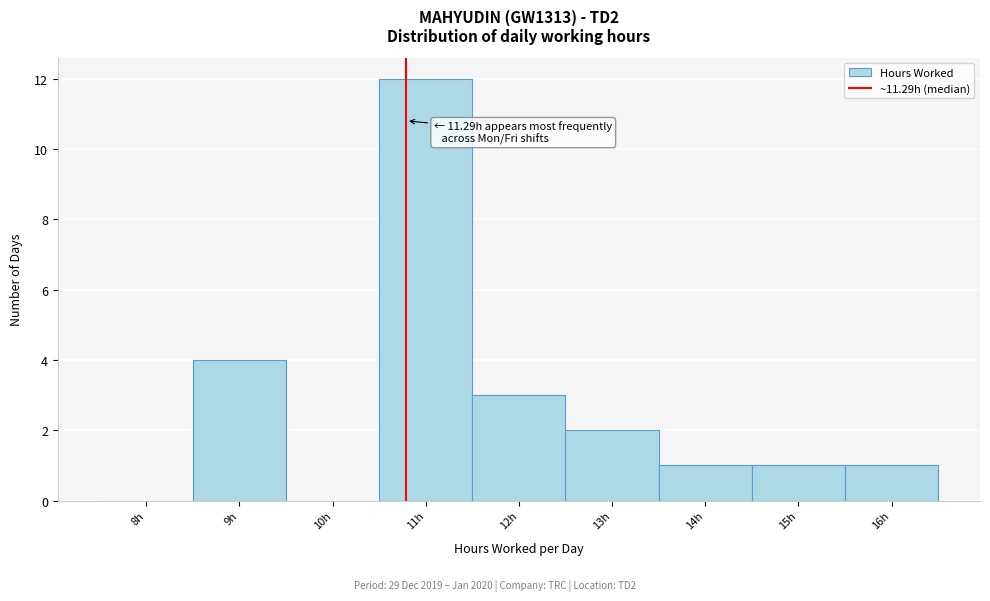

Reading left to right, extract all data points from this chart.

8h=0	9h=4	10h=0	11h=12	12h=3	13h=2	14h=1	15h=1	16h=1